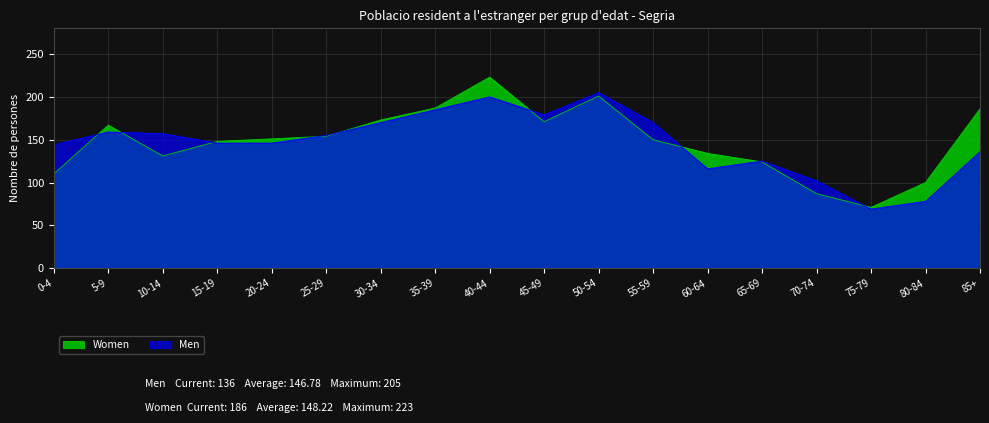

What are all the series names shown in the legend?

Women, Men